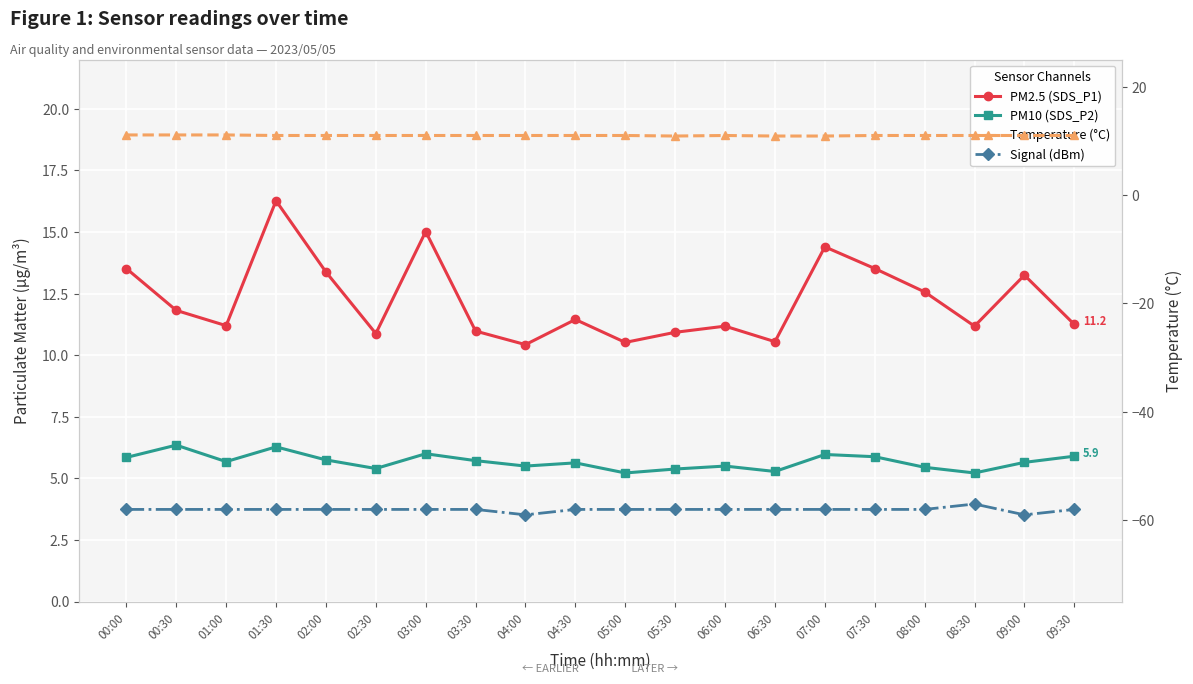

True or false: Signal (dBm) has a value of -88.7 at 01:00.

False